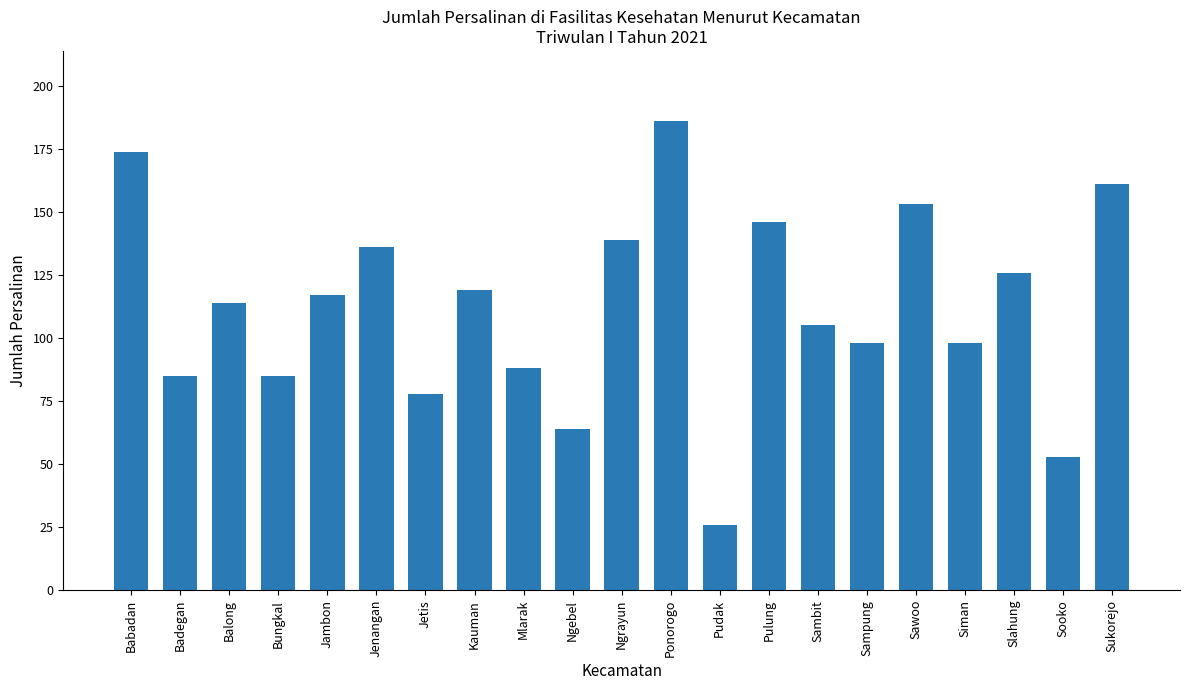

What position from the right is Sambit?

7